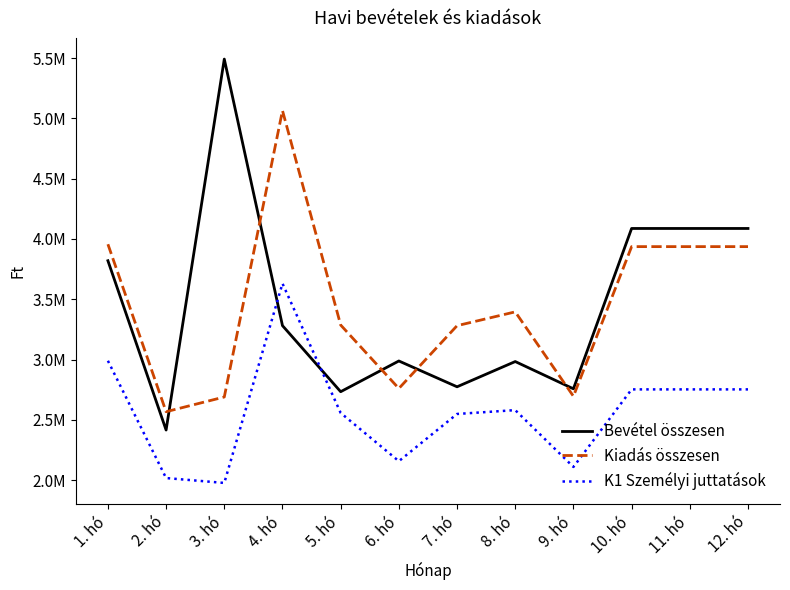

True or false: Bevétel összesen has a value of 3957113 at 2. hó.

False